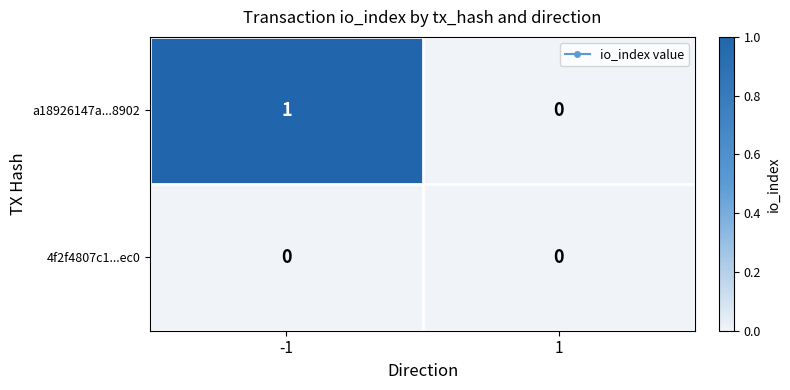

Between -1 and 1, which series saw the biggest shift?

a18926147a...8902